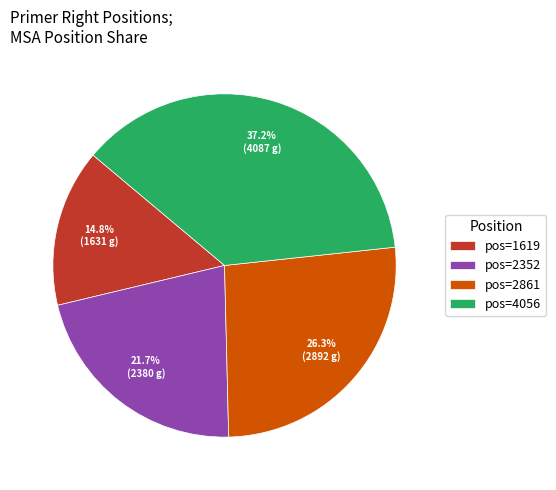

Does pos=2861 represent more than half of the total?

No